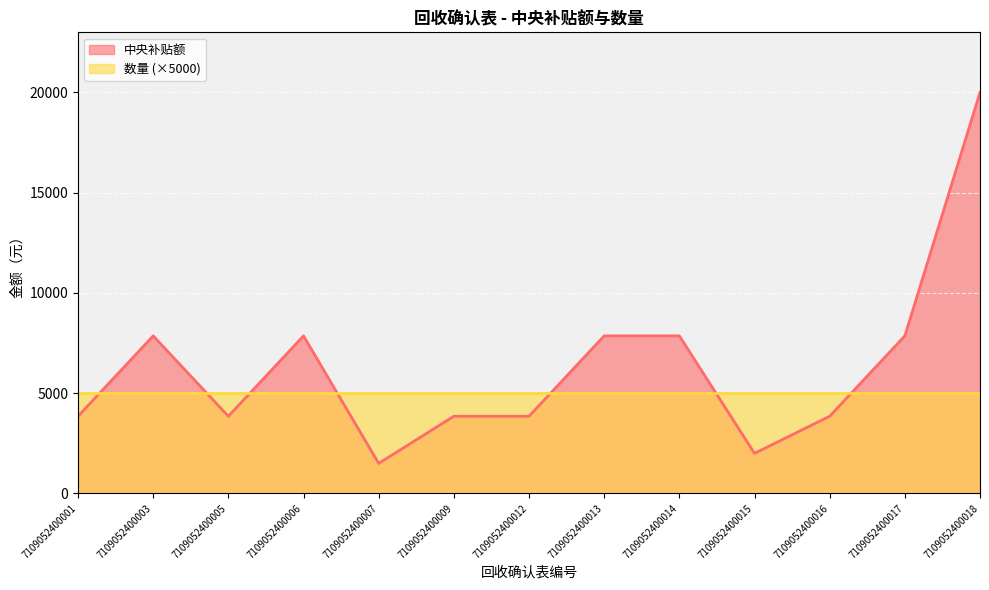

What is the value of the 5th point from the left?

1500